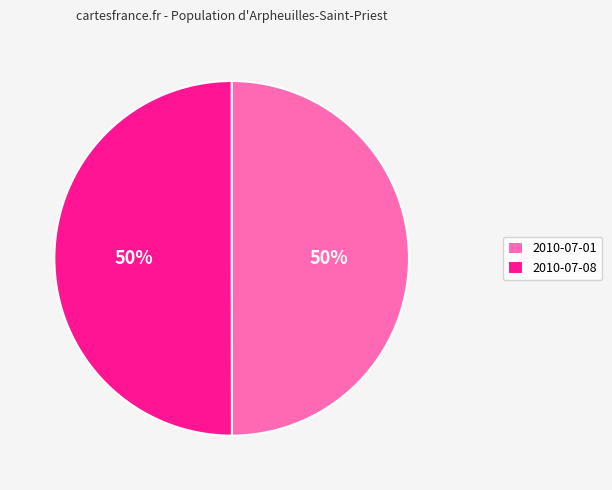

To the nearest percent, what portion does 2010-07-01 represent?

50%